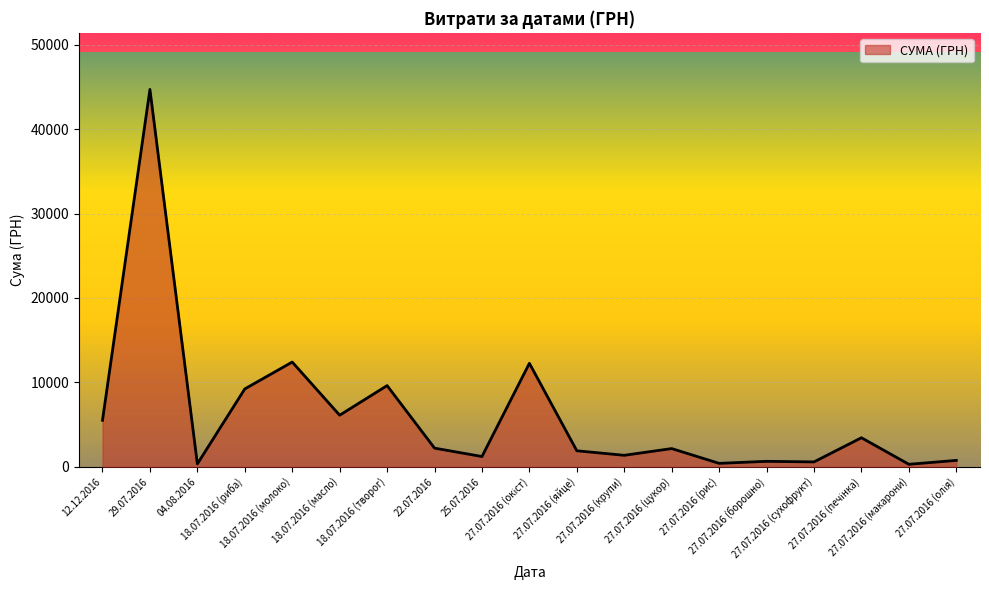

What is the greatest value displayed?

44730.5